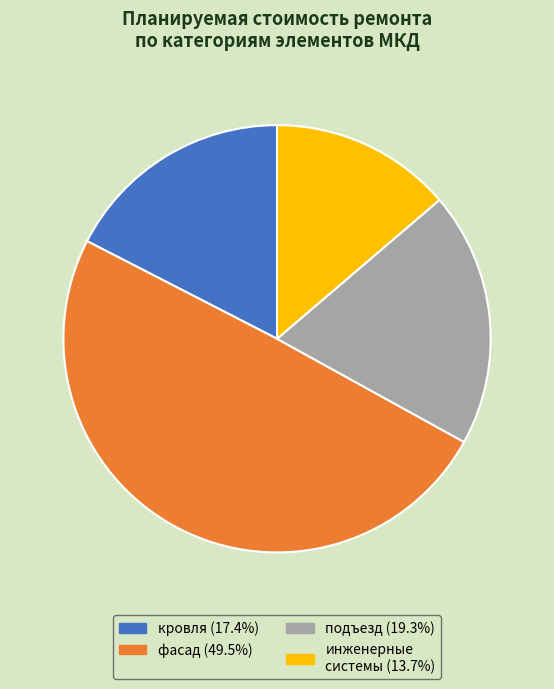

Is there a majority slice in this chart?

No